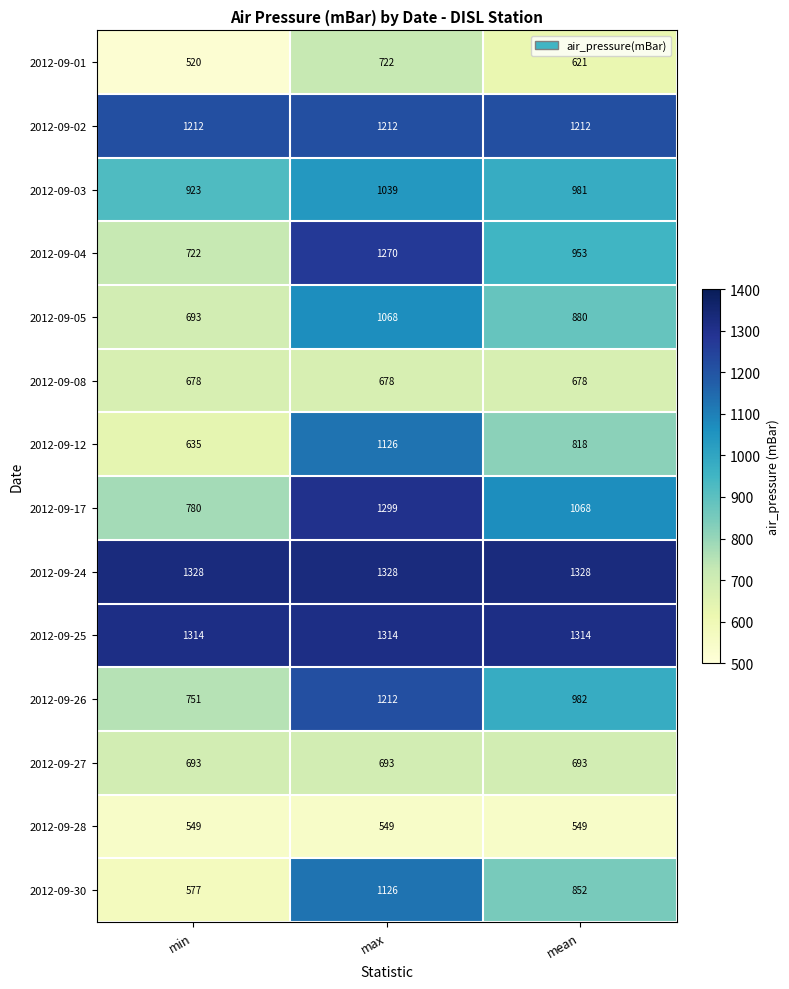

At which label does 2012-09-17 reach its minimum?

min